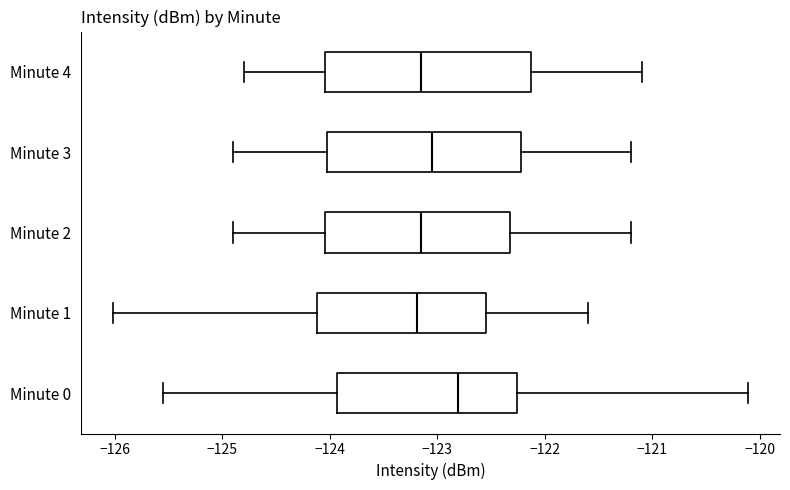

Where does the left whisker of the box for Minute 2 end on the x-axis? The values are not printed on the chart, so give them approximately, as read against the axis.

-124.9